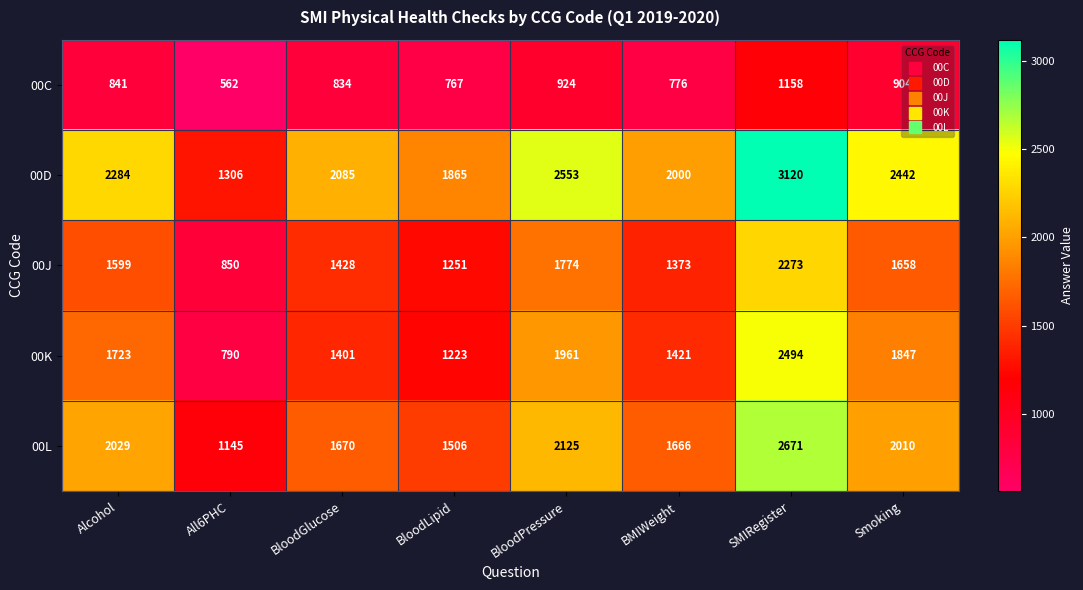

What is the difference between the maximum and second lowest values in the 00J series?

1022